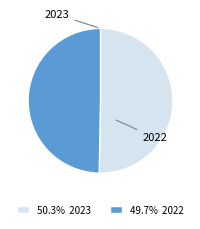

Which category accounts for the majority?

2023